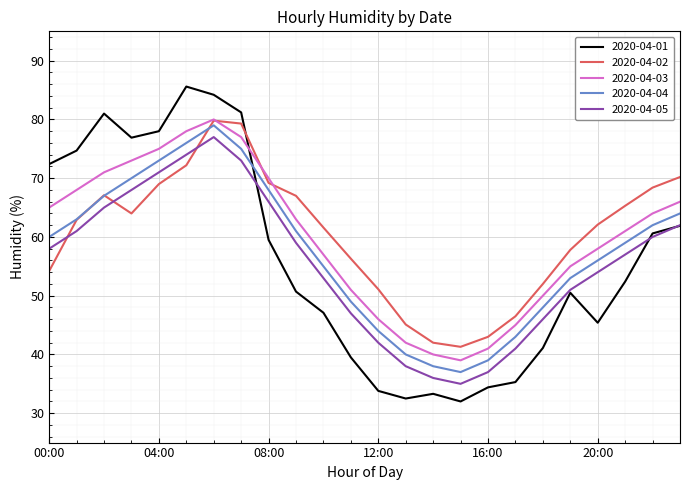

True or false: 2020-04-01 and 2020-04-03 cross at least once.

True